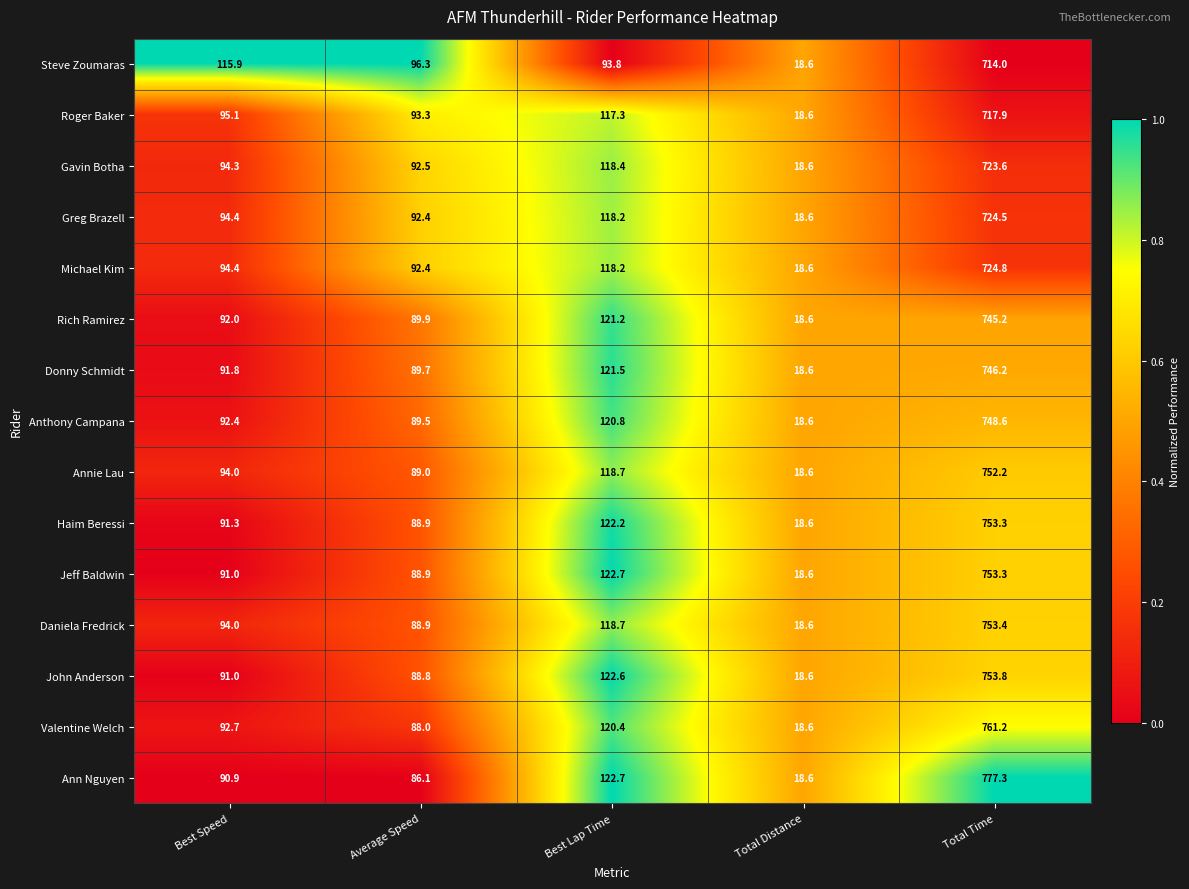

What is the difference between the maximum and minimum values in the Valentine Welch series?

742.6